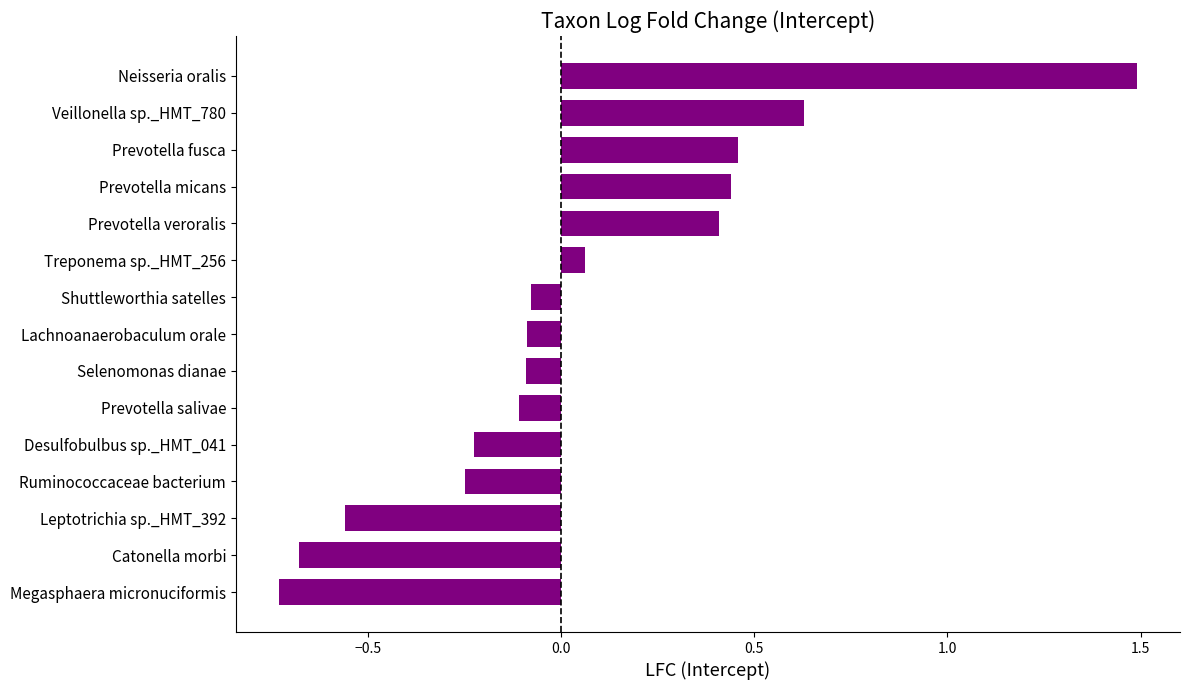

What is the difference between the maximum and minimum values?

2.2